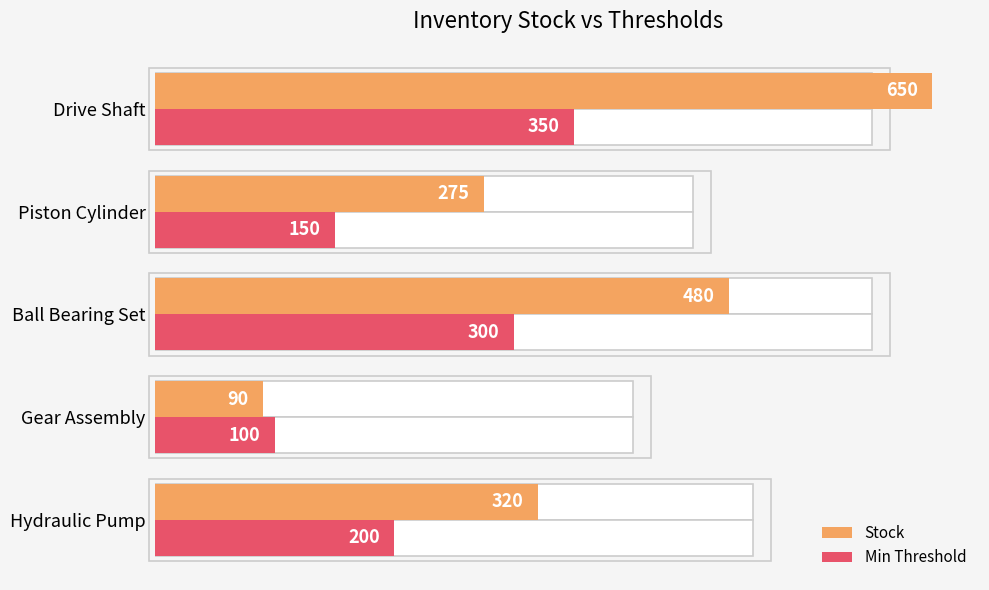

What is the value of the Min Threshold bar at the 4th from the left?

150